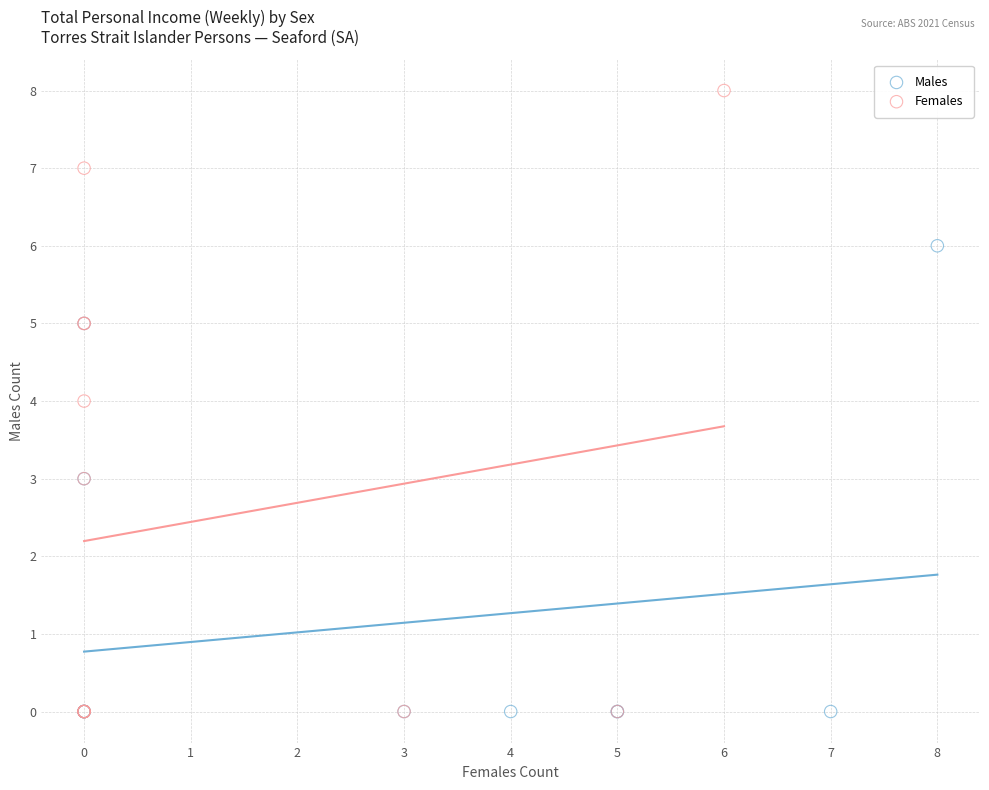

Which series has the largest Y range (max minus min)?

Females